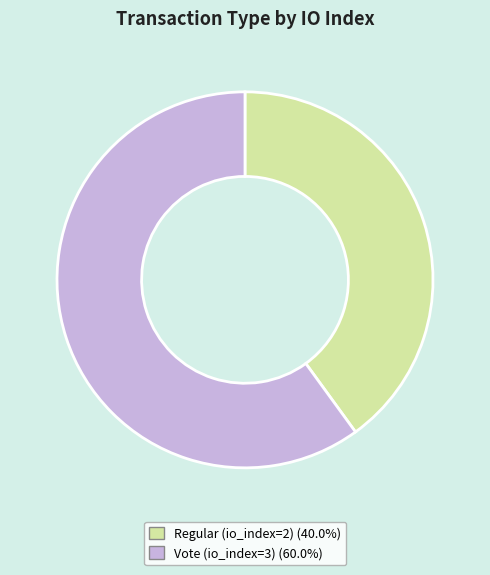

Which slice is the smallest?

Regular (io_index=2)